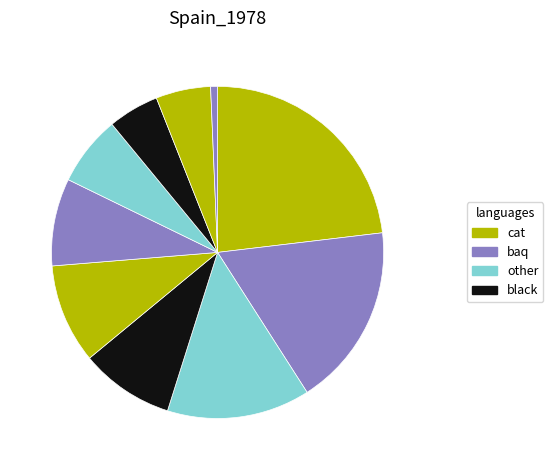

To the nearest percent, what is the difference between the largest and smallest slice percentages?

22%